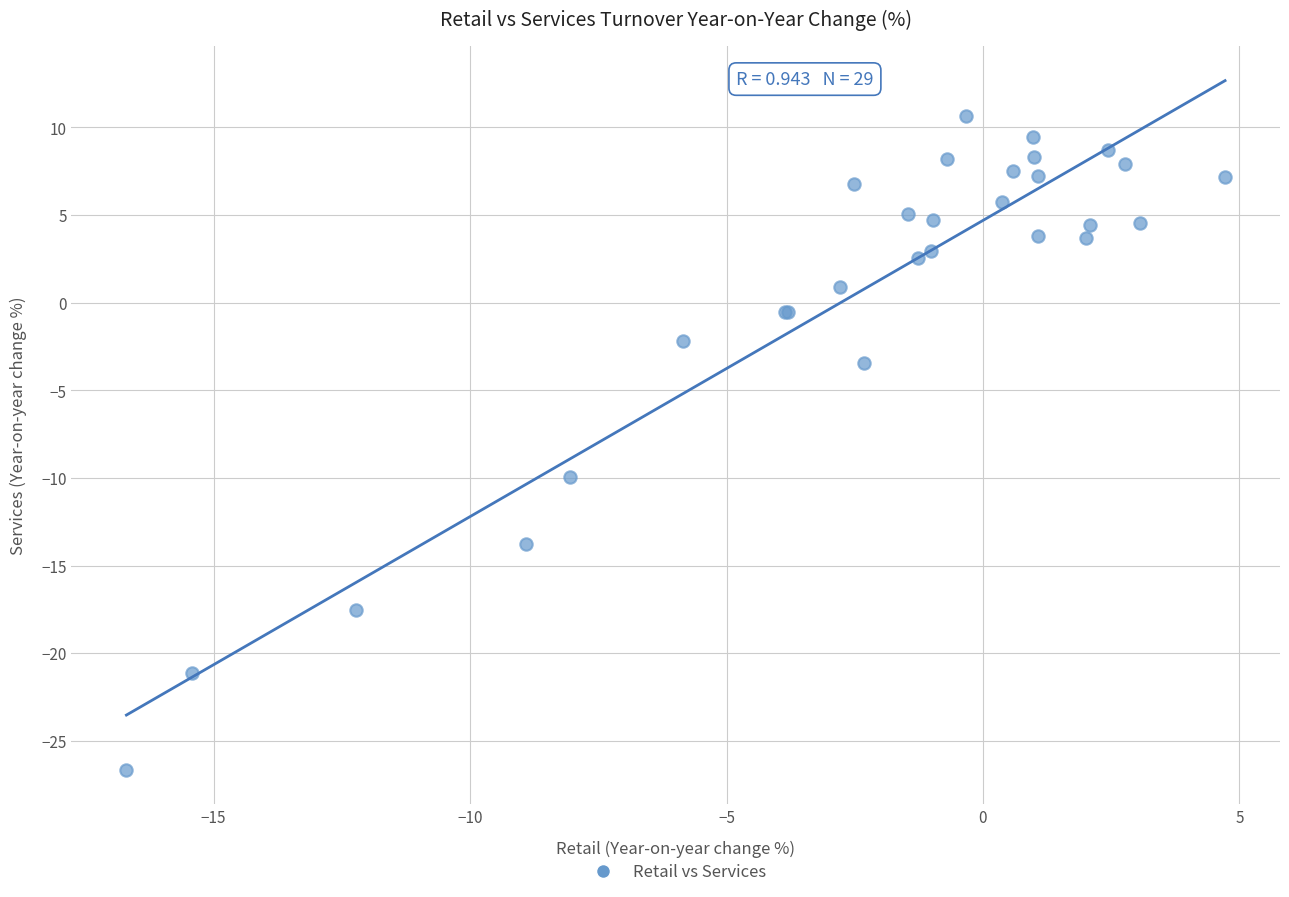

What Y value in the scatter plot is closest to -8?

-10.0